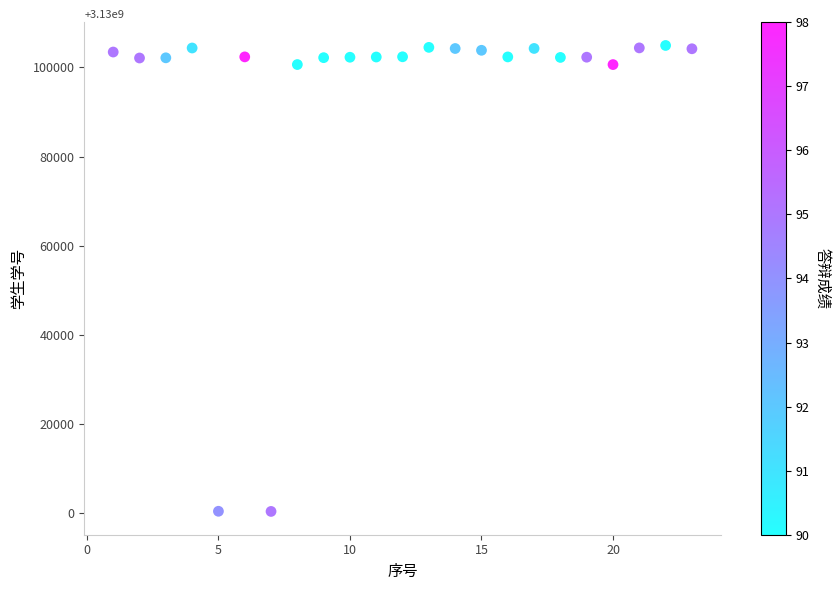

What is the range of X values (max minus min)?

22